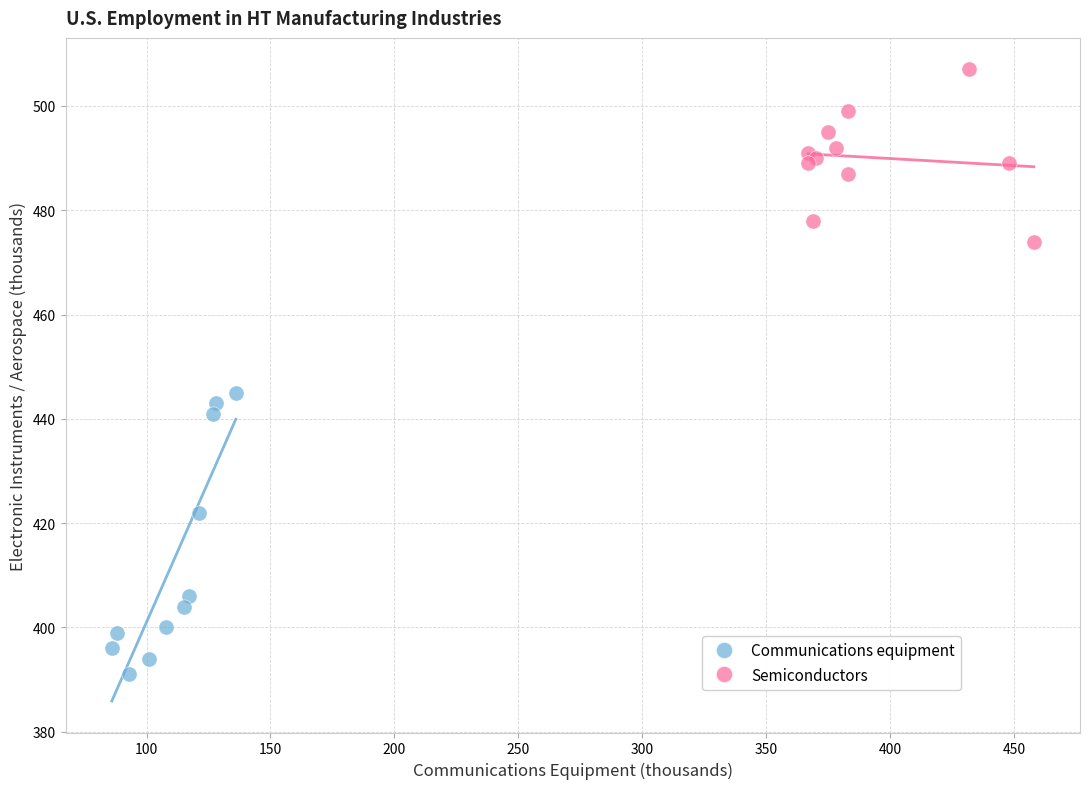

Which series has the largest Y range (max minus min)?

Communications equipment